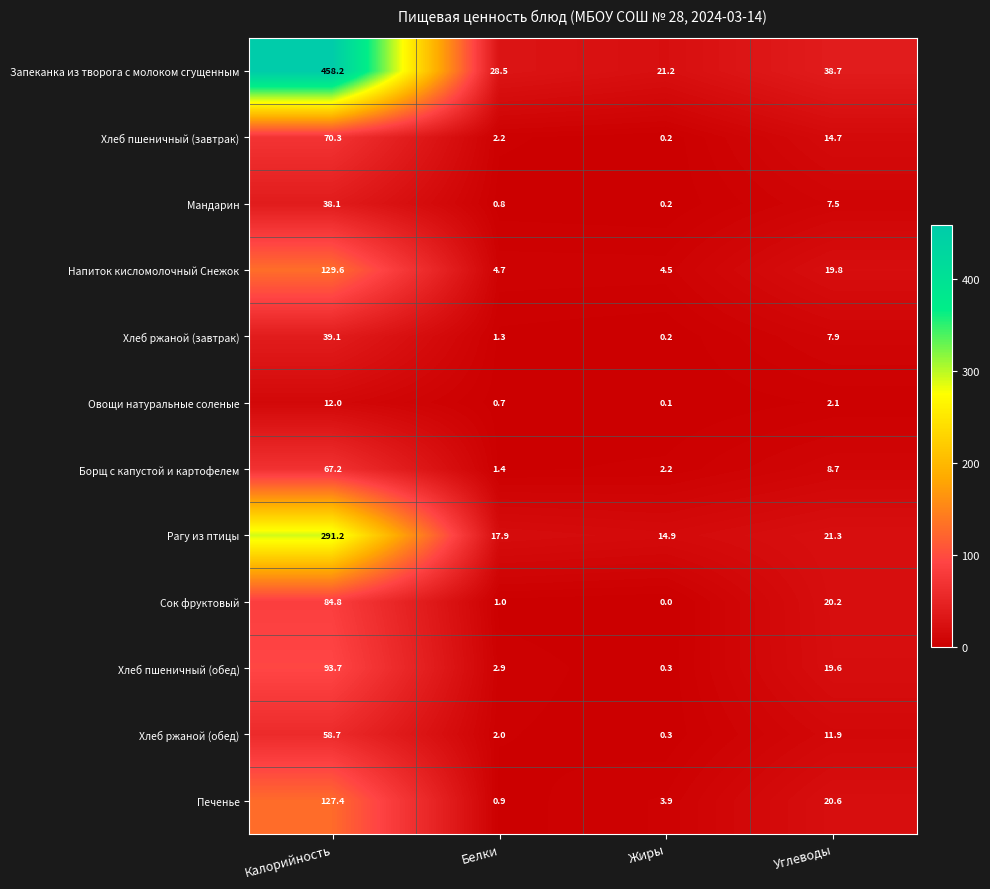

Which series has the largest range (max minus min)?

Запеканка из творога с молоком сгущенным